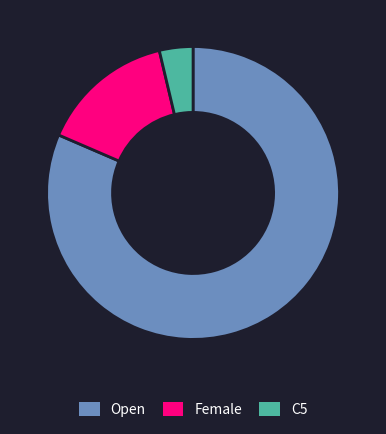

Does any single category account for the majority?

Yes